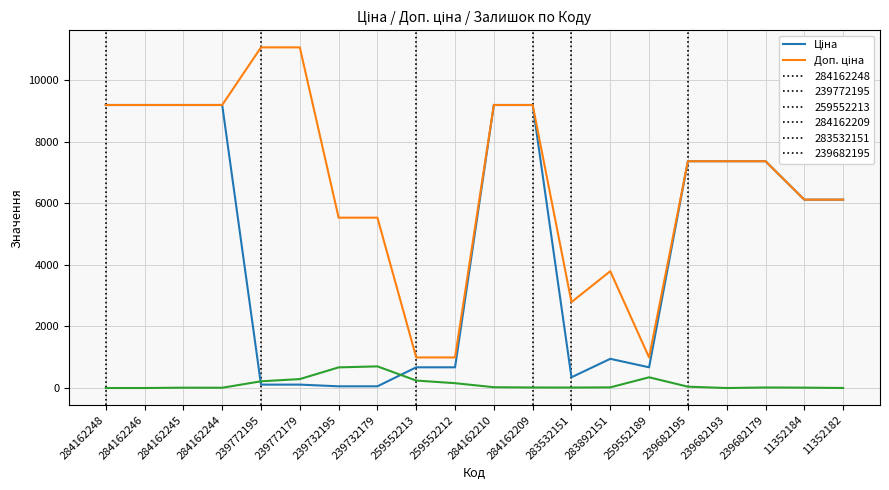

What is the total value across all series at 284162246?

18370.3